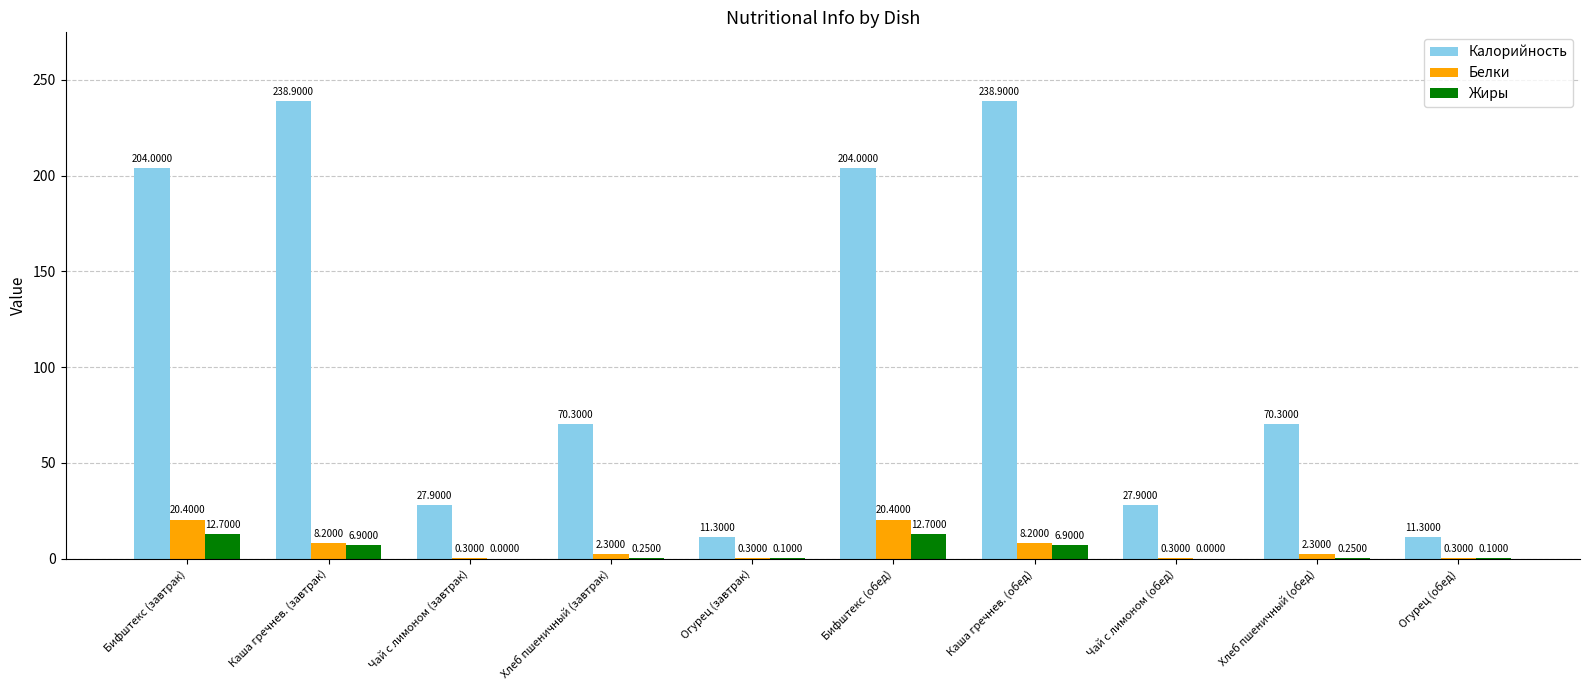

What are all the series names shown in the legend?

Калорийность, Белки, Жиры